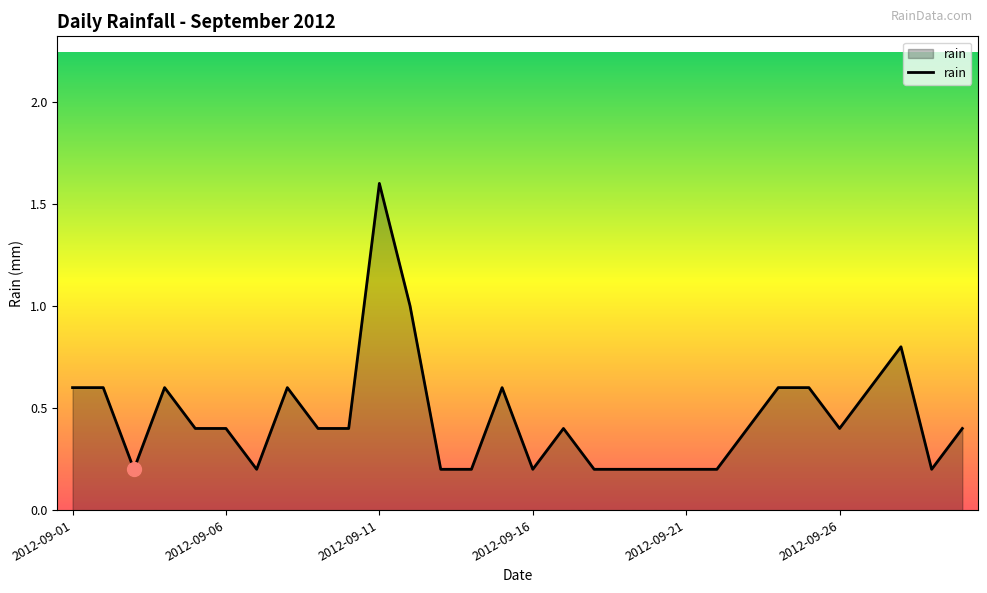

What is the greatest value displayed?

1.6